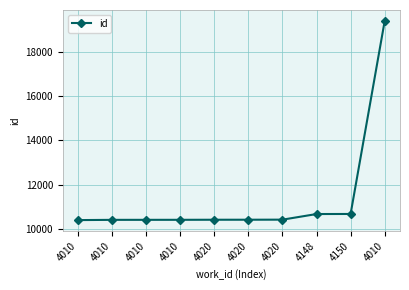

Count the number of data series in this chart.

1